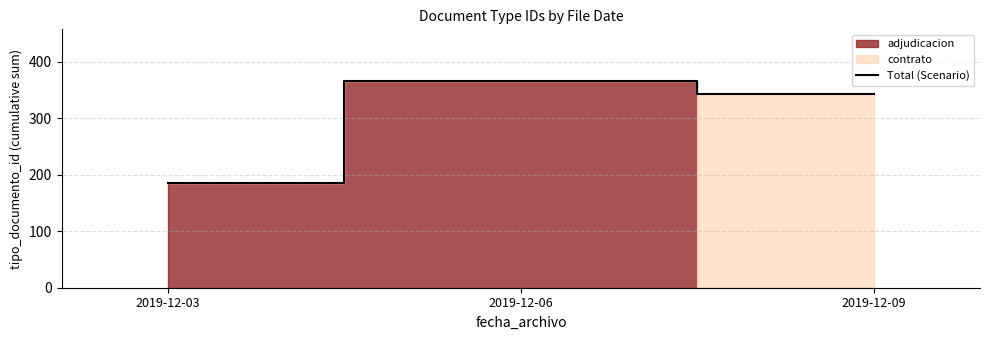

At which label is the value closest to 275?

2019-12-09